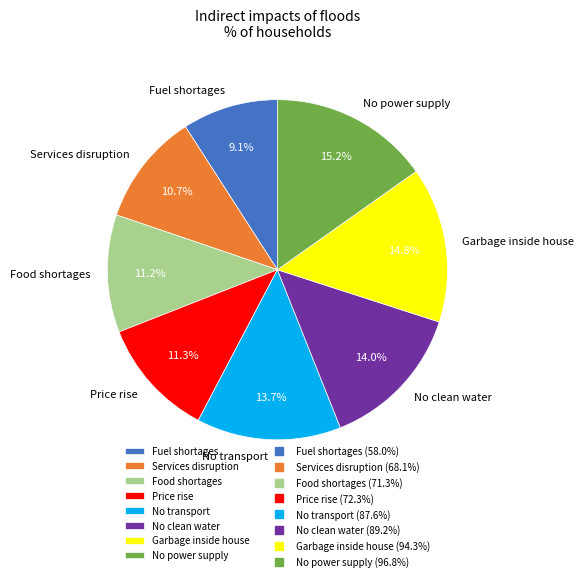

To the nearest percent, what is the combined percentage of No clean water and No transport?

28%